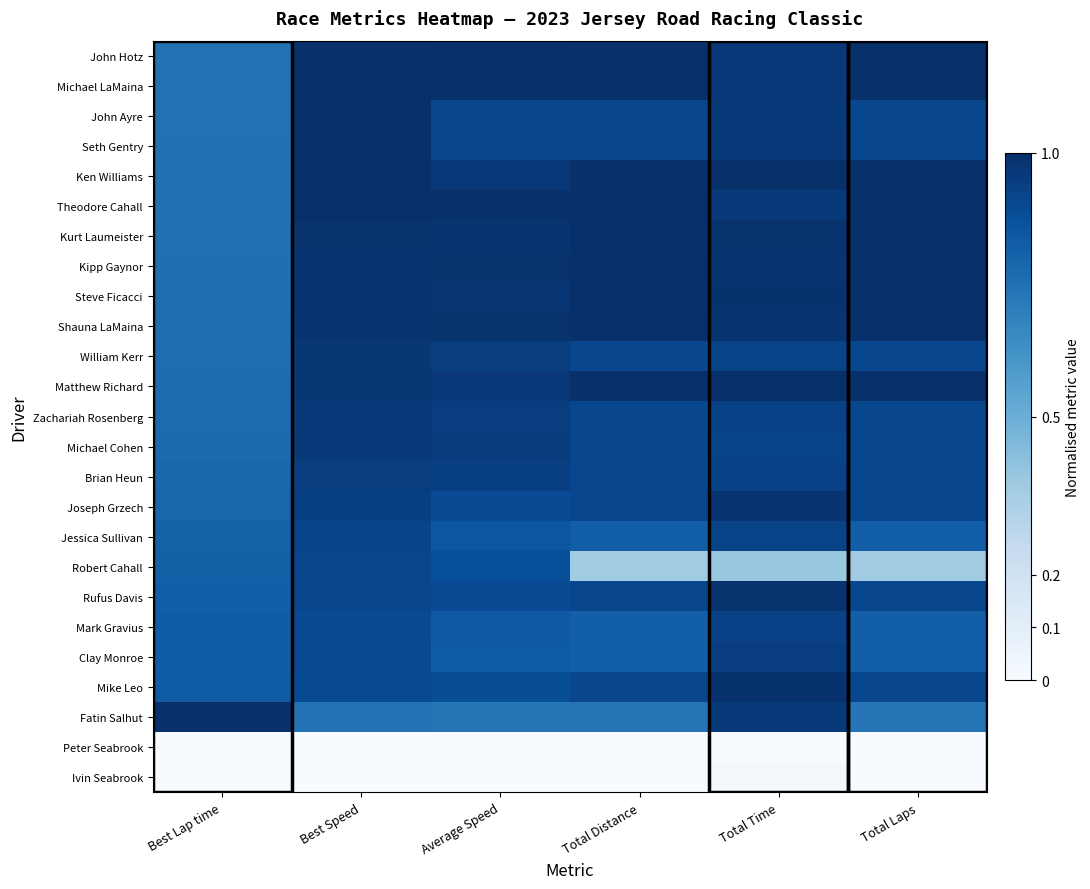

List the series in order of their peak value, highest first.

John Hotz, Michael LaMaina, Ken Williams, Theodore Cahall, Kurt Laumeister, Kipp Gaynor, Steve Ficacci, Shauna LaMaina, Matthew Richard, Fatin Salhut, John Ayre, Seth Gentry, Mike Leo, Rufus Davis, Joseph Grzech, William Kerr, Zachariah Rosenberg, Michael Cohen, Brian Heun, Clay Monroe, Mark Gravius, Jessica Sullivan, Robert Cahall, Ivin Seabrook, Peter Seabrook